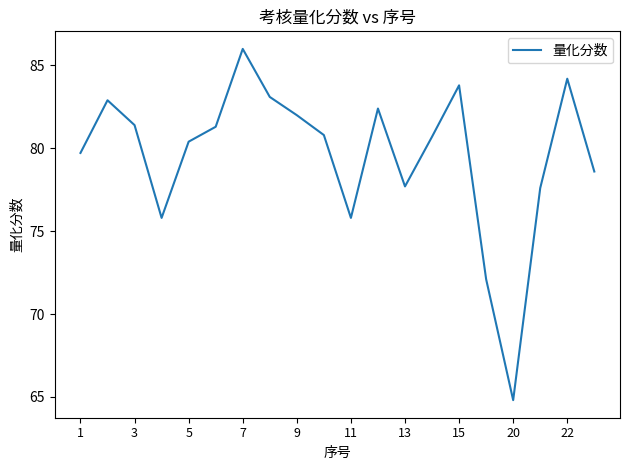

What is the difference between the maximum and minimum values?

21.2